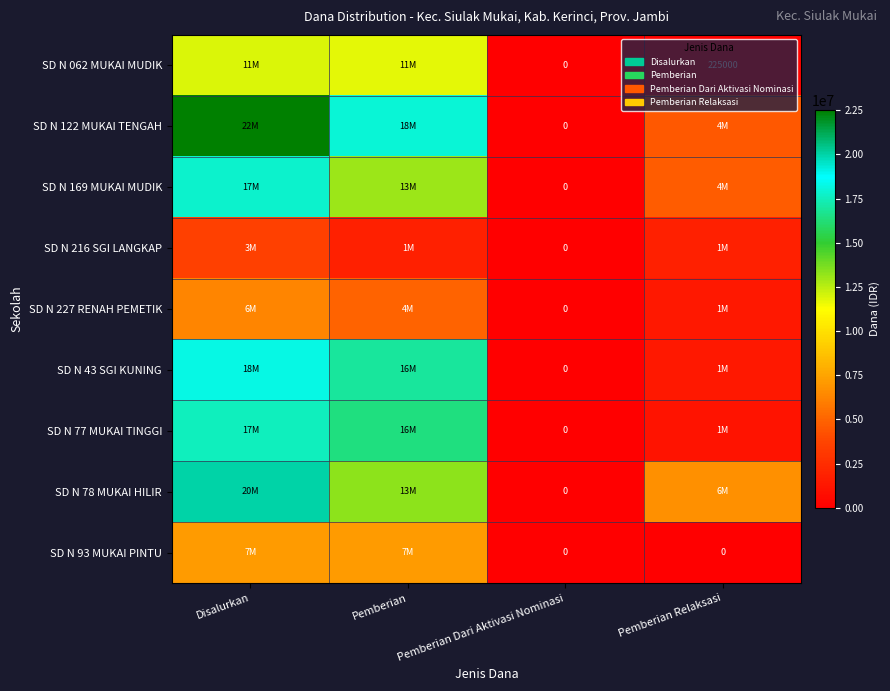

What is the total value across all series at Disalurkan?

125100000